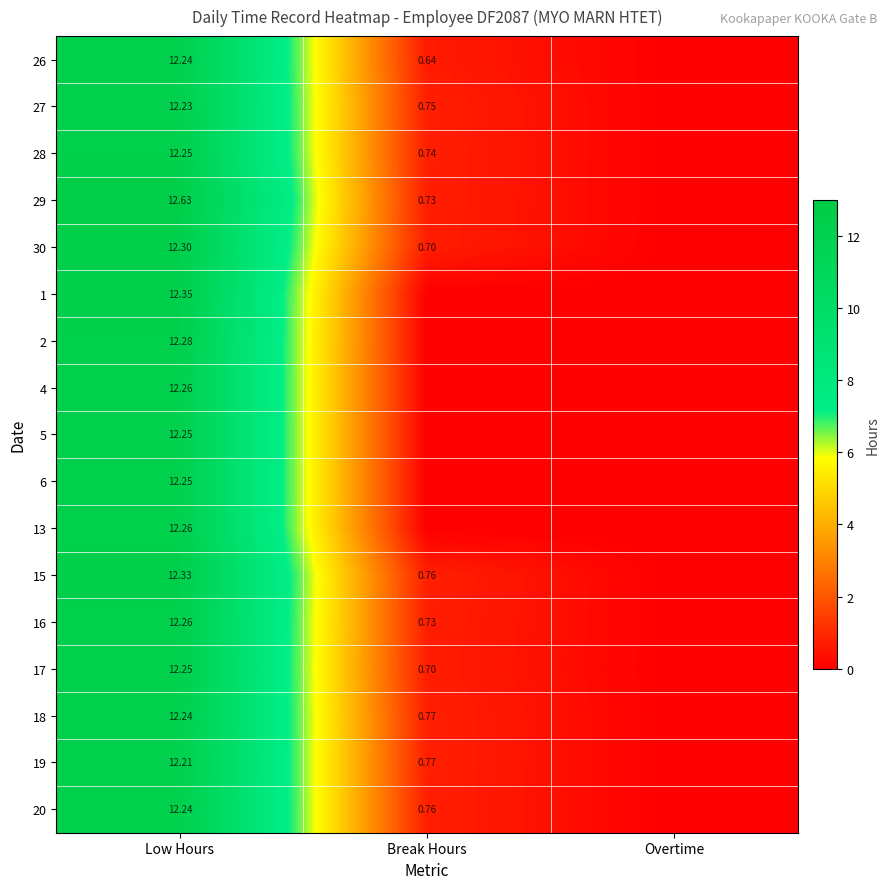

The value of 13 at Overtime is 7.5. True or false?

False